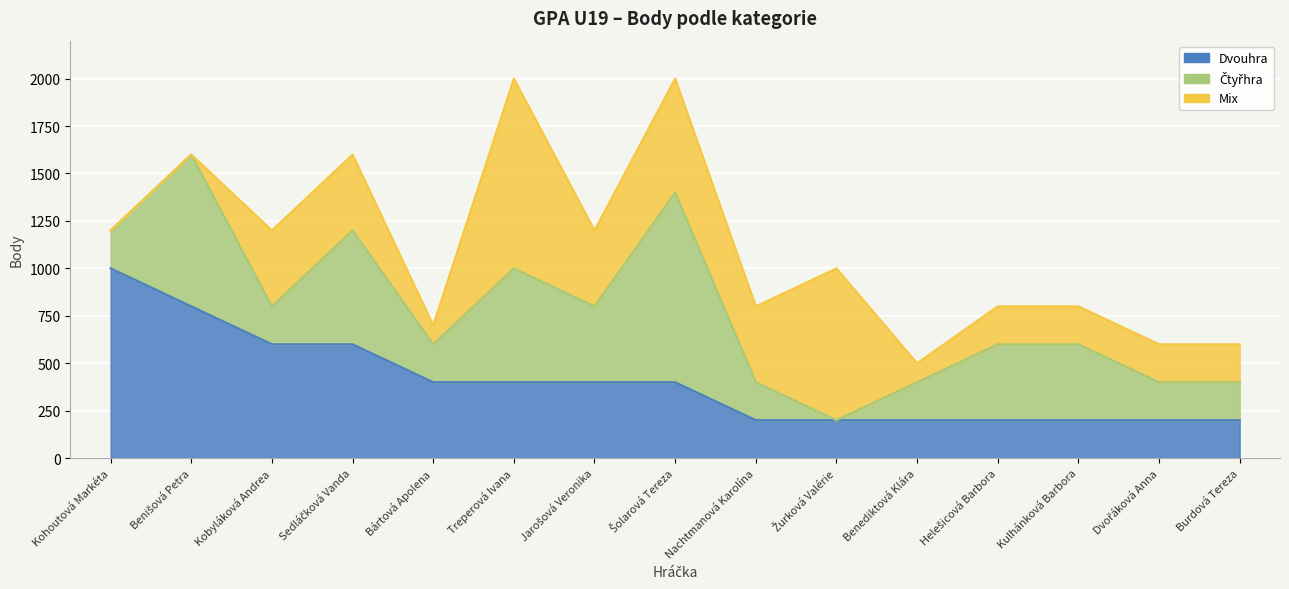

True or false: Dvouhra has a value of 200 at Dvořáková Anna.

True